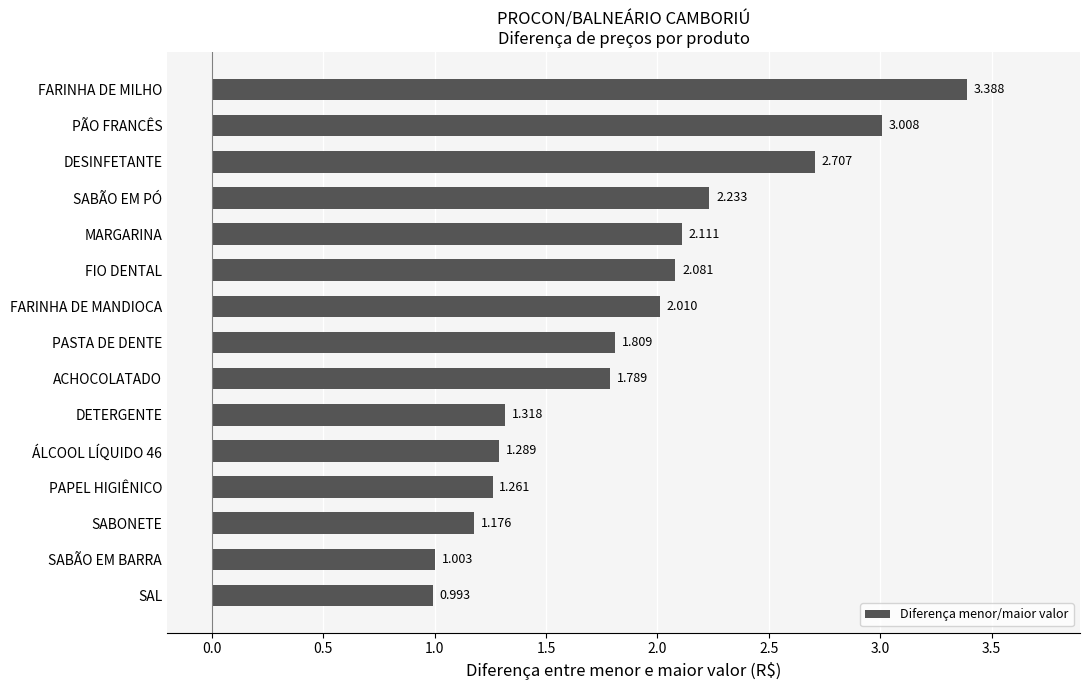

Where is the data nearest to the value 2?

FARINHA DE MANDIOCA